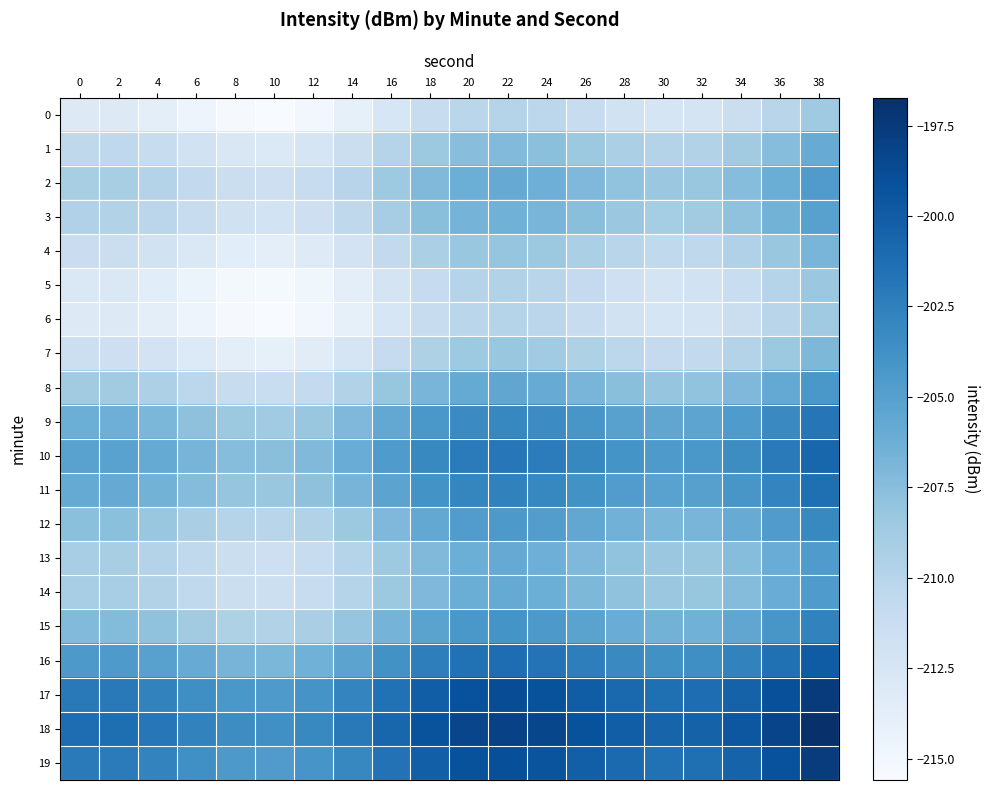

Between 2 and 18, which is larger?

18